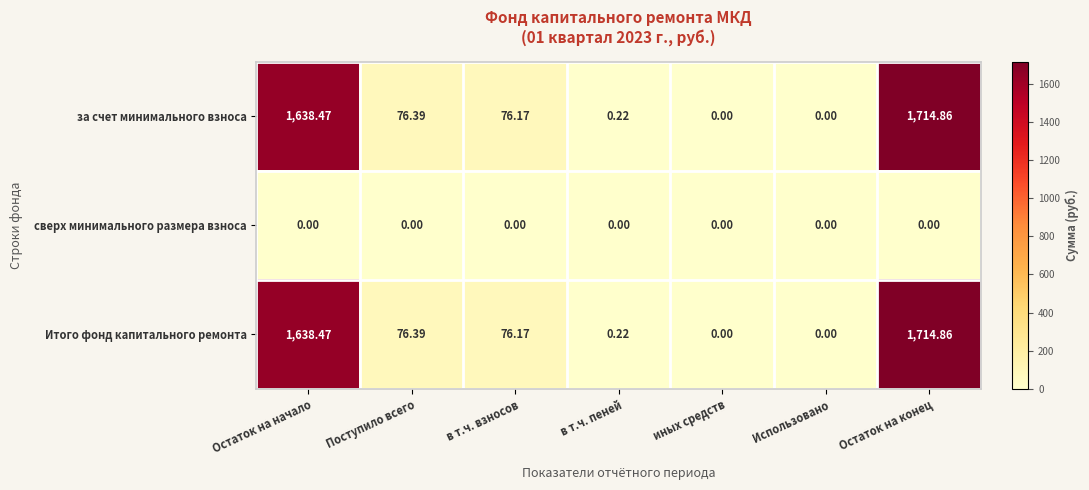

At which category is the sum across all series the highest?

Остаток на конец